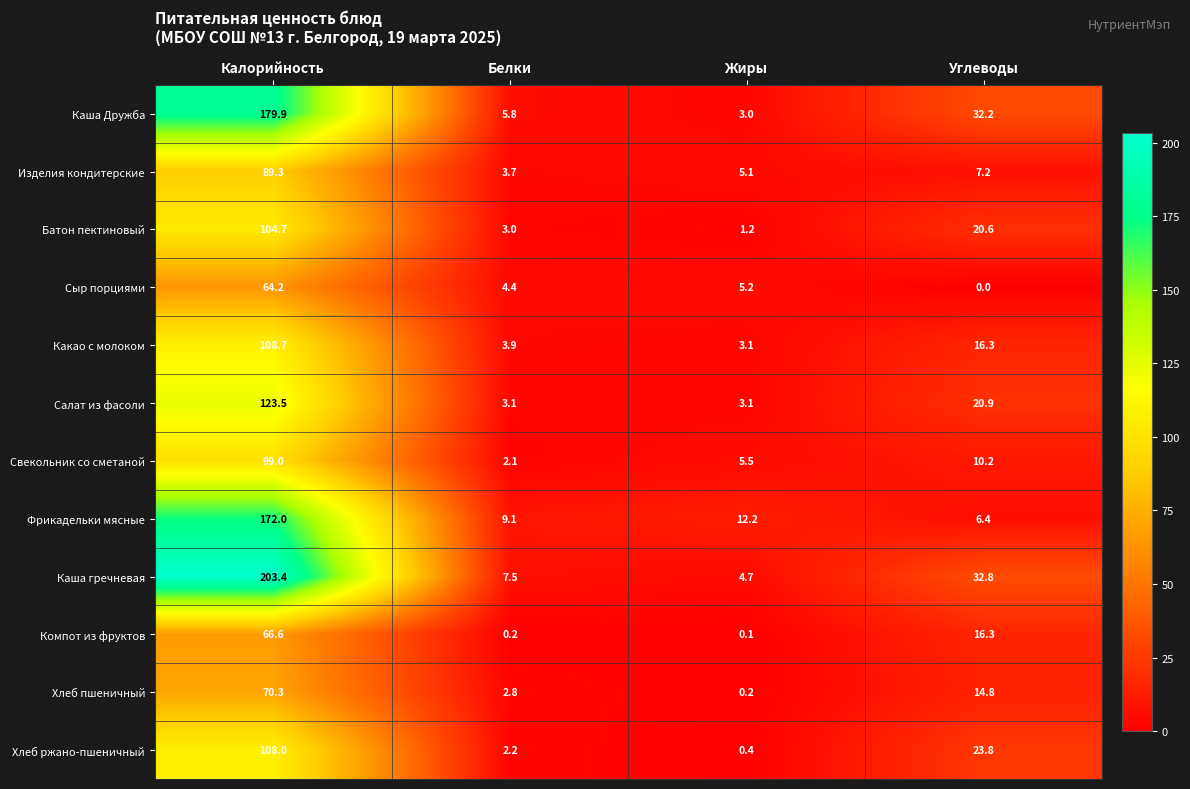

How many values in the Каша Дружба series exceed 32?

2